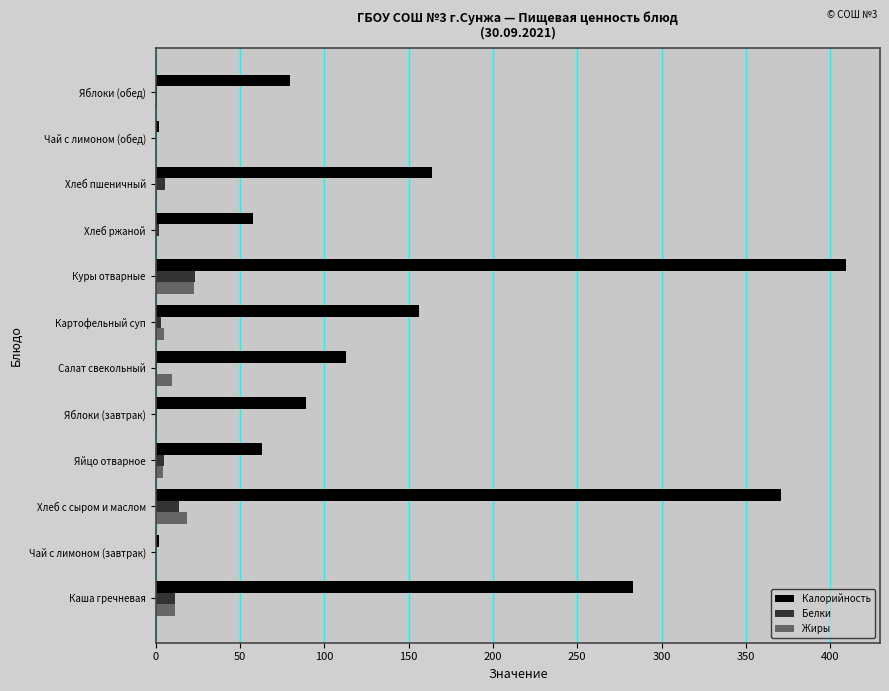

What is the sum of all Калорийность values?

1790.0